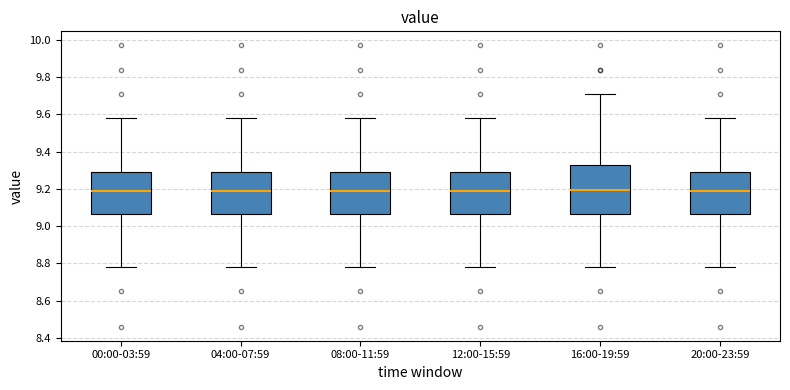

Where does the lower whisker of the box for 12:00-15:59 end on the y-axis? The values are not printed on the chart, so give them approximately, as read against the axis.

8.78